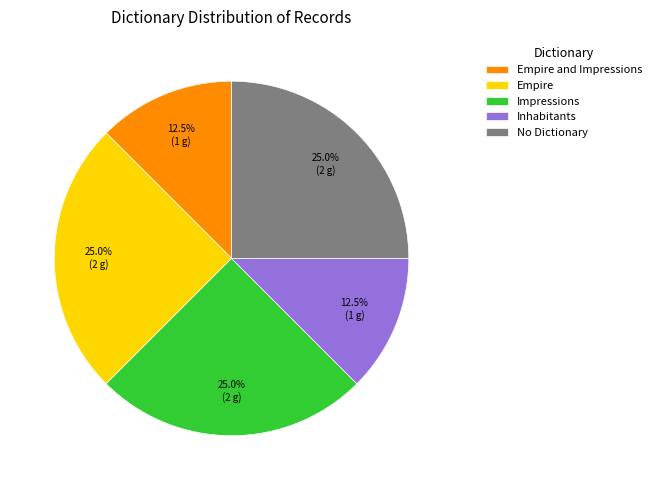

The Impressions slice represents 4% of the pie. True or false?

False